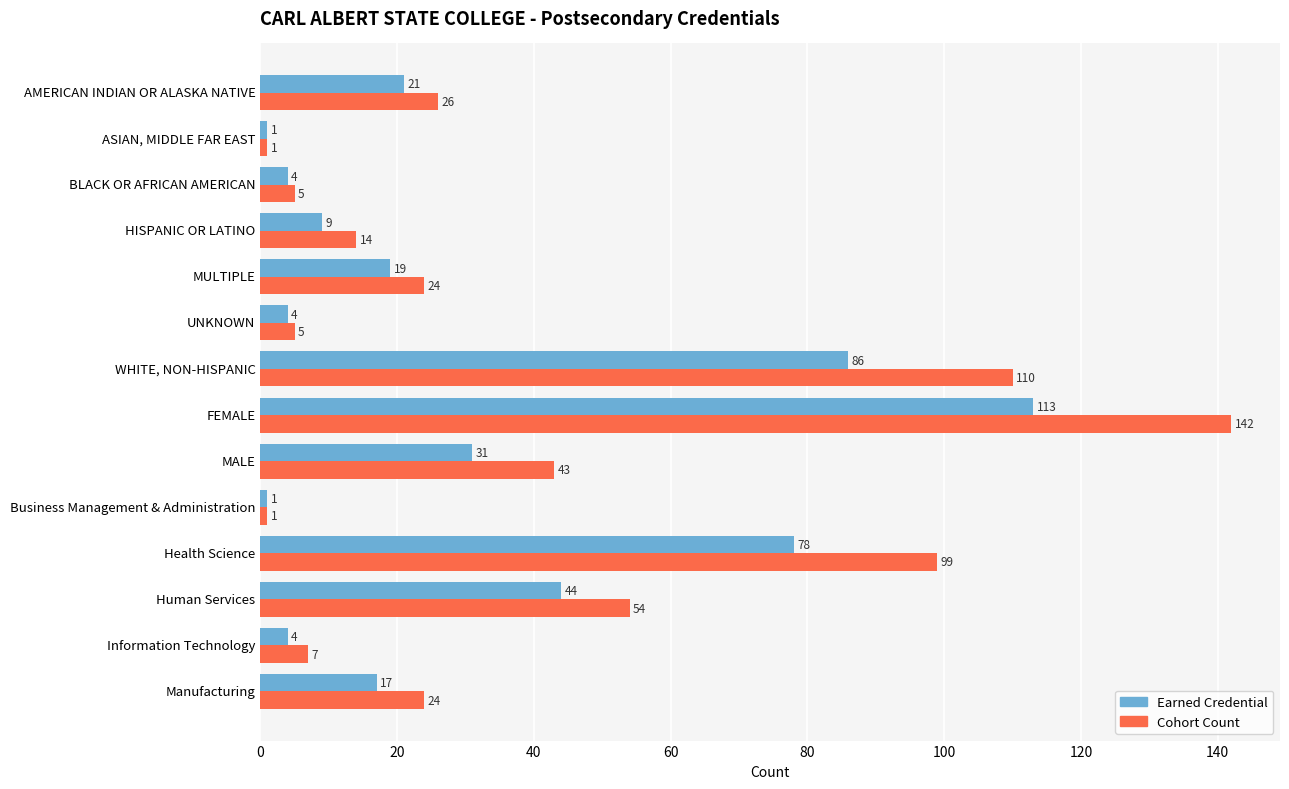

Rank the series at Human Services from lowest to highest value.

Earned Credential, Cohort Count